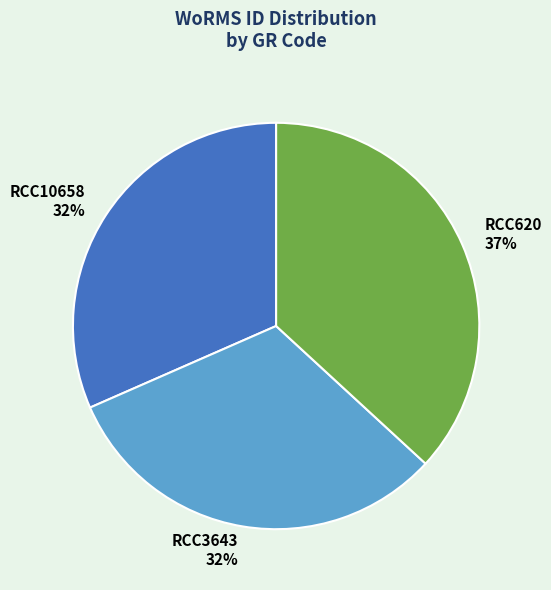

What is the largest slice in the pie chart?

RCC620